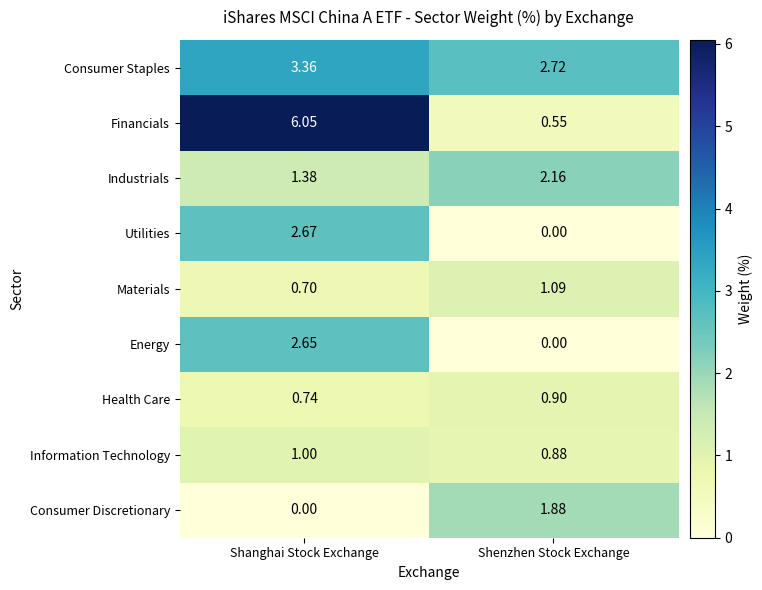

Which series has the largest total across all categories?

Financials